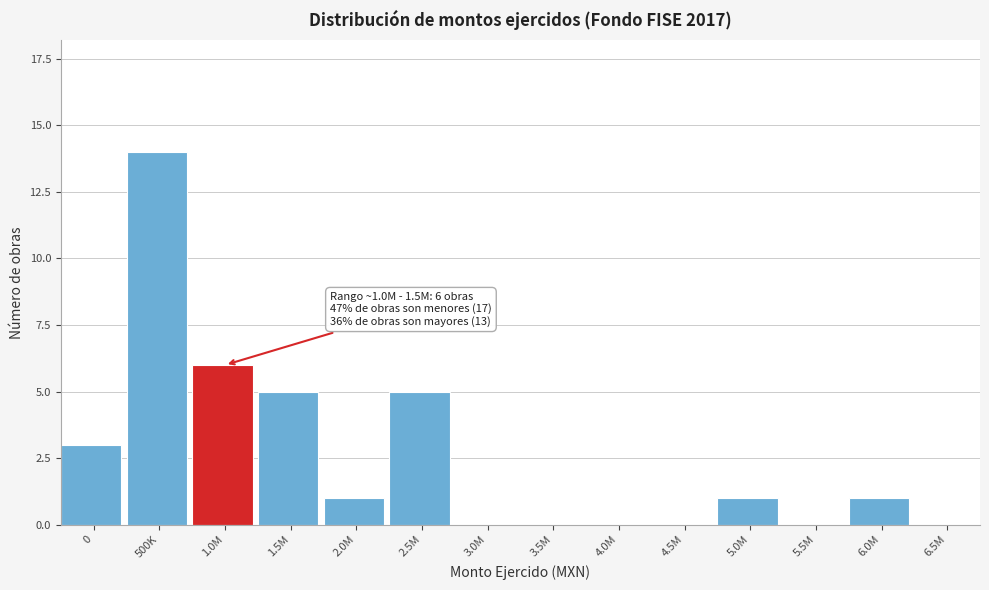

Reading left to right, what are all the values shown in this chart?

0=3	500K=14	1.0M=6	1.5M=5	2.0M=1	2.5M=5	3.0M=0	3.5M=0	4.0M=0	4.5M=0	5.0M=1	5.5M=0	6.0M=1	6.5M=0